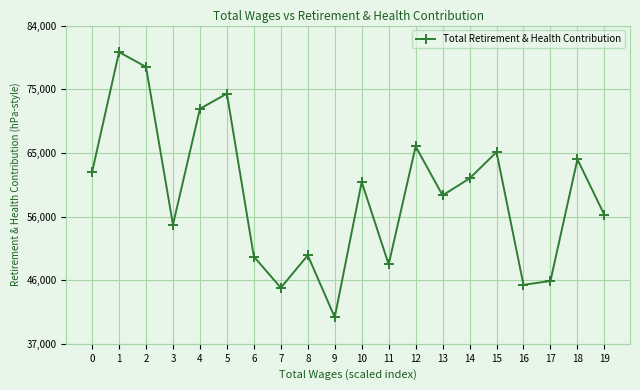

What is the approximate value at 18, to the nearest 100?

64900